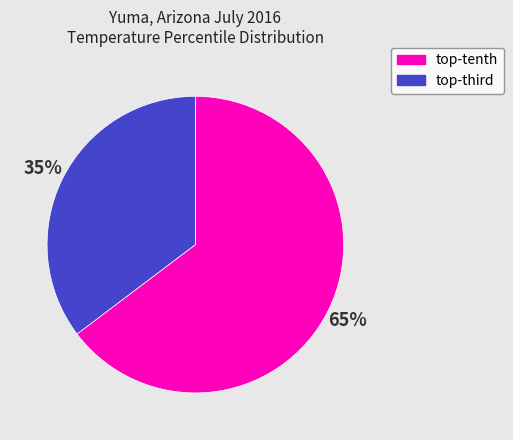

To the nearest percent, what is the average slice percentage?

50%